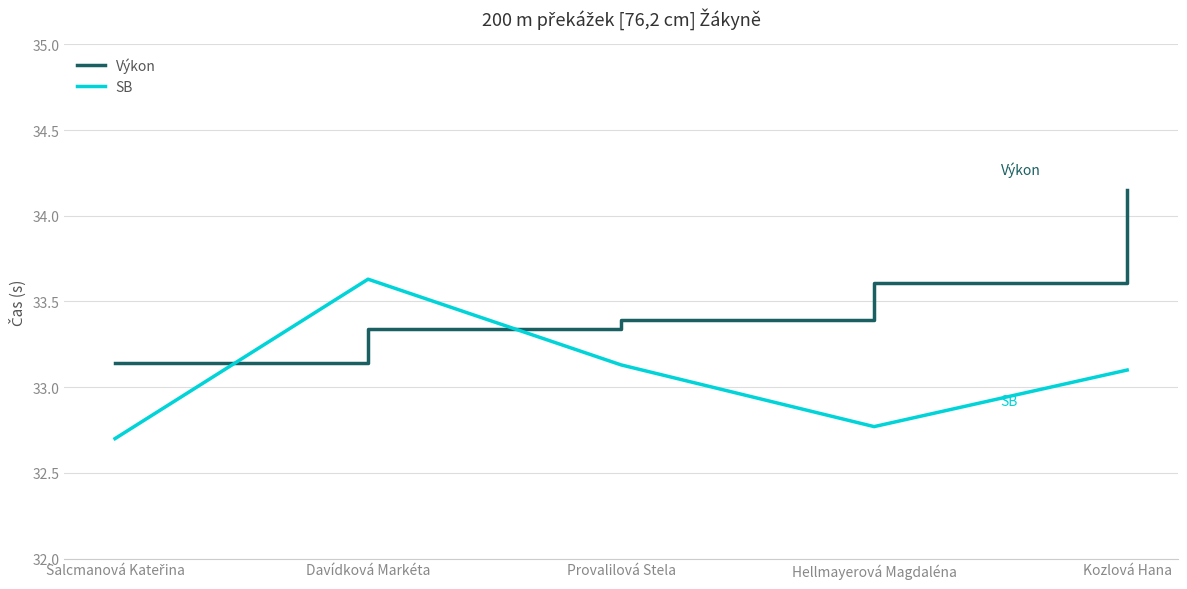

True or false: SB has a value of 52.2 at Hellmayerová Magdaléna.

False